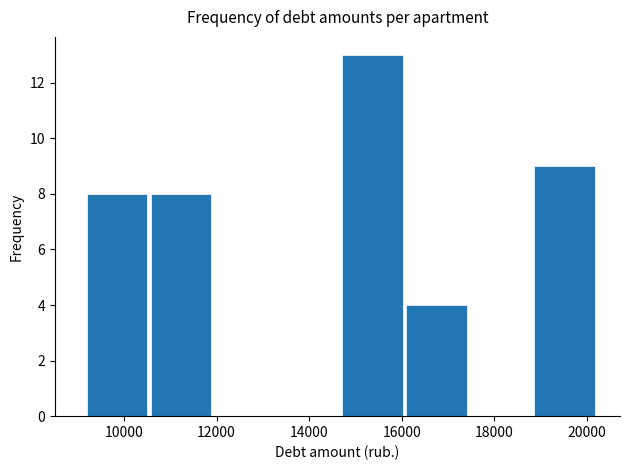

Reading left to right, transcribe this chart: for each bar, give the range it covers on the x-axis and its height. Neither the bar edges nor the heights are printed on the chart, so give them approximately, as read against the axes.

9200 to 10600: 8
10600 to 12000: 8
12000 to 13400: 0
13400 to 14800: 0
14800 to 16000: 13
16000 to 17400: 4
17400 to 18800: 0
18800 to 20200: 9